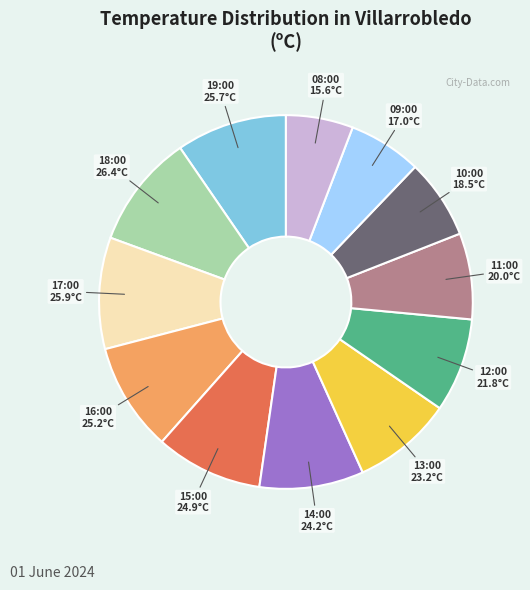

Combined, do 18:00 and 14:00 account for over 50%?

No